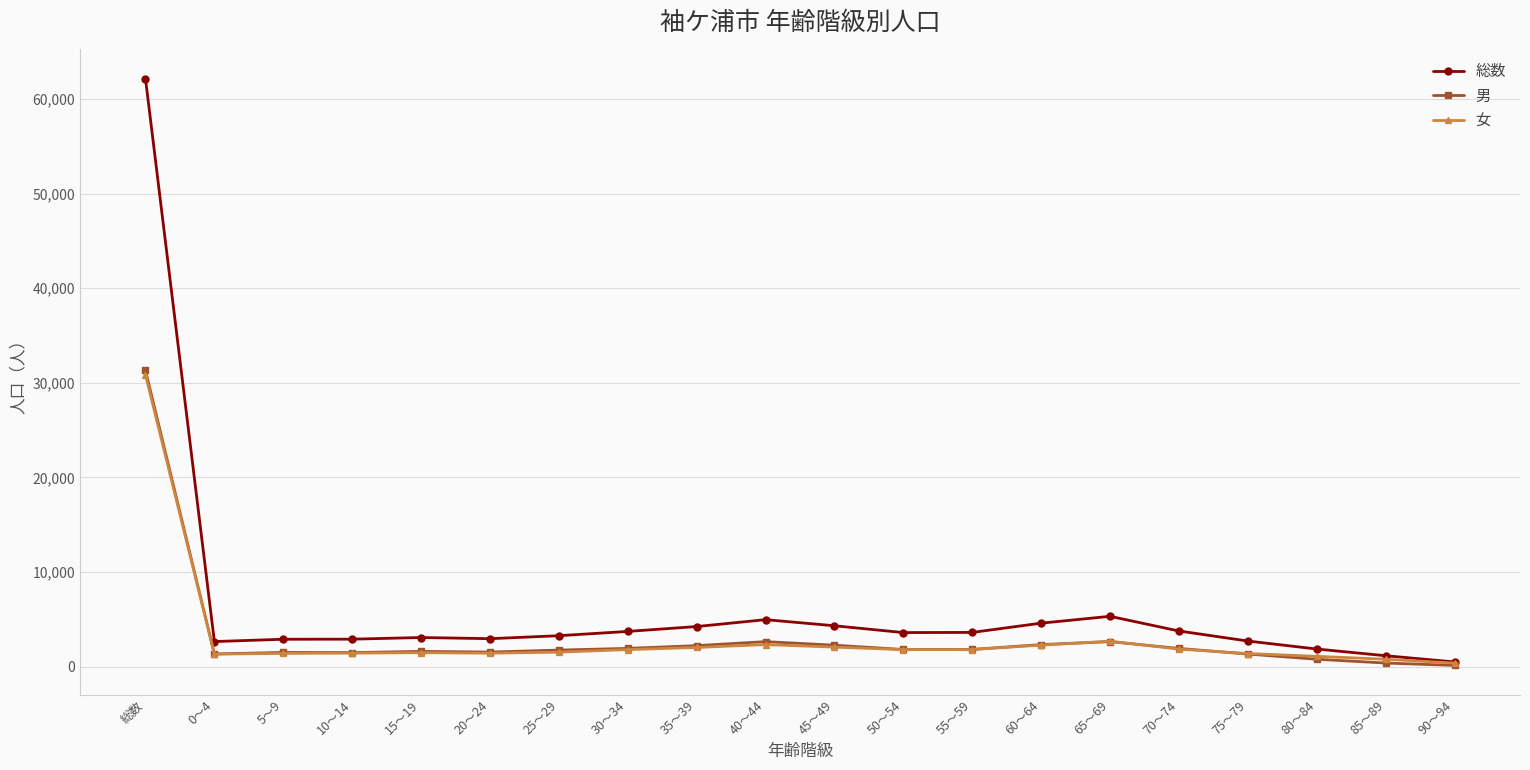

How many series are shown in this chart?

3